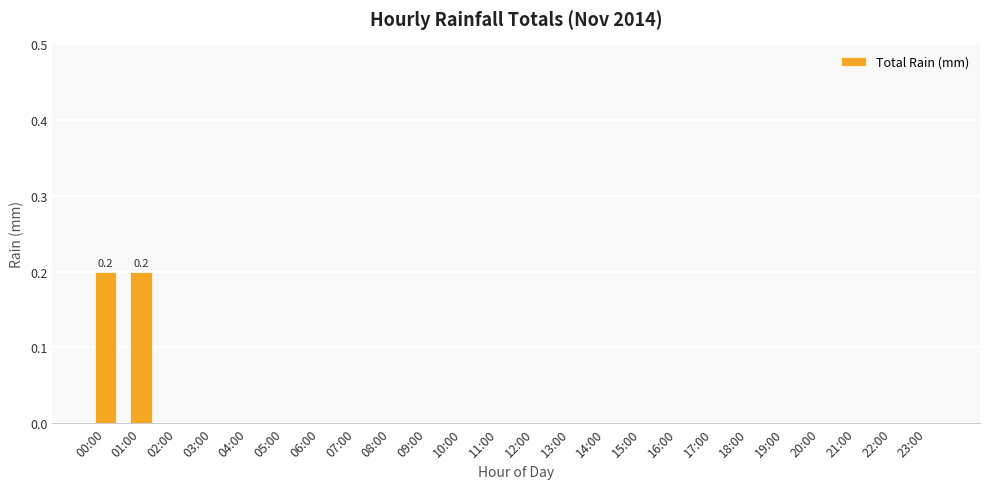

Are the bars horizontal?

No